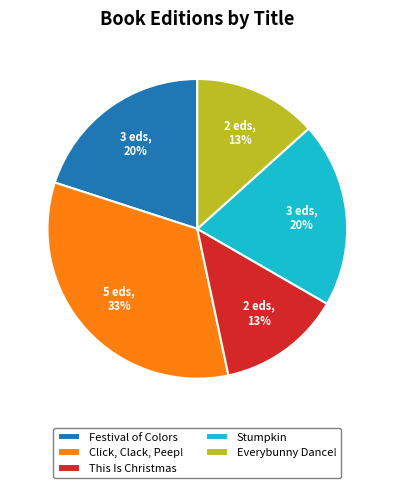

Between Click, Clack, Peep! and Everybunny Dance!, which is larger?

Click, Clack, Peep!